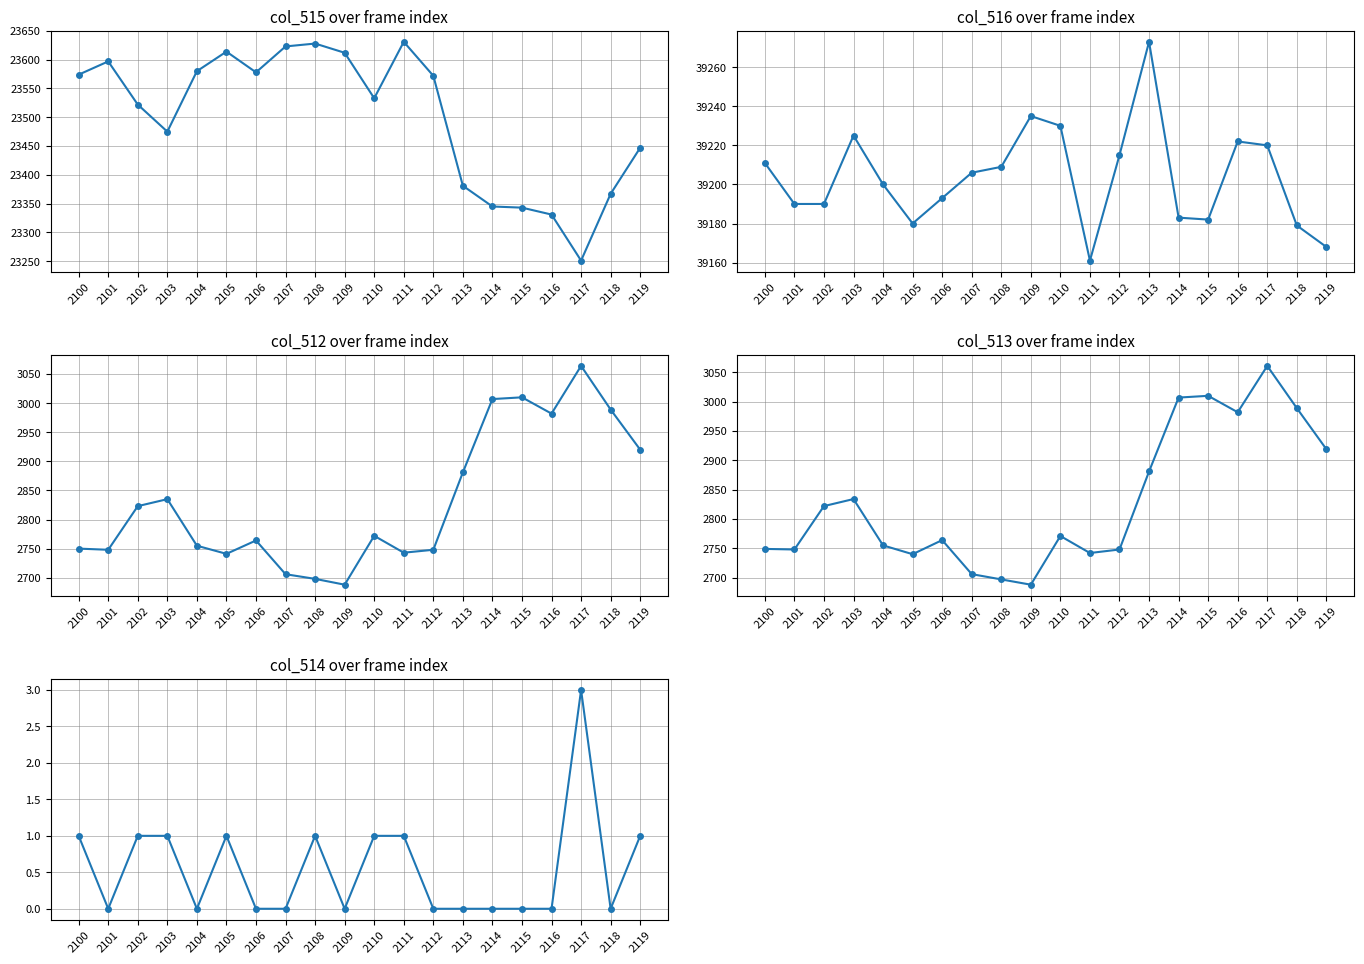

Reading left to right, what are all the values shown in this chart?

col_515: 23574	23597	23522	23475	23580	23614	23578	23623	23628	23612	23533	23631	23572	23381	23345	23343	23331	23251	23367	23447
col_516: 39211	39190	39190	39225	39200	39180	39193	39206	39209	39235	39230	39161	39215	39273	39183	39182	39222	39220	39179	39168
col_512: 2750	2748	2823	2835	2755	2741	2764	2706	2698	2688	2772	2743	2748	2881	3007	3010	2982	3064	2989	2920
col_513: 2749	2748	2822	2834	2755	2740	2764	2706	2697	2688	2771	2742	2748	2881	3007	3010	2982	3061	2989	2919
col_514: 1	0	1	1	0	1	0	0	1	0	1	1	0	0	0	0	0	3	0	1